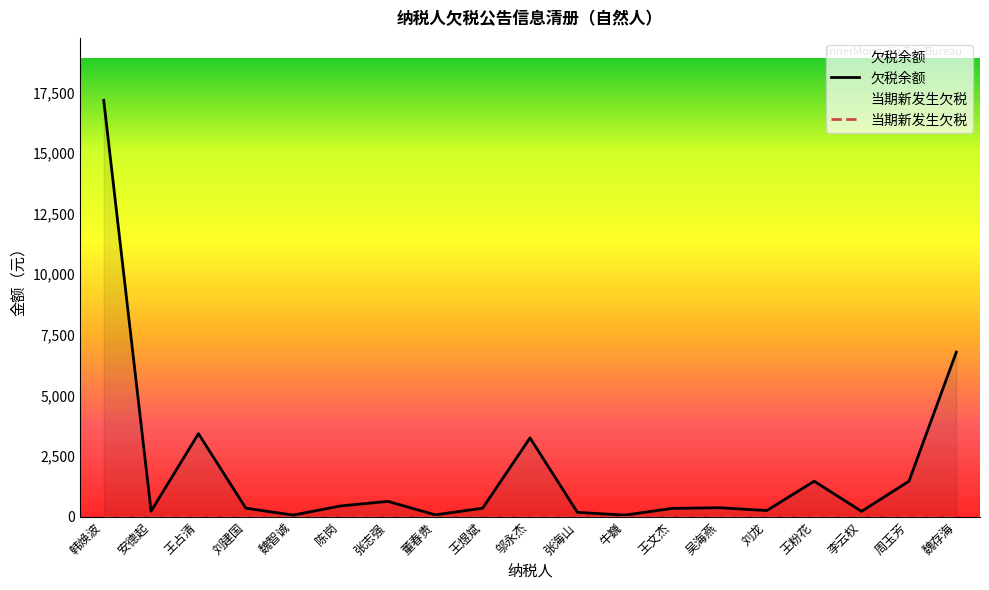

What is the total value across all series at 牛巍?

71.5